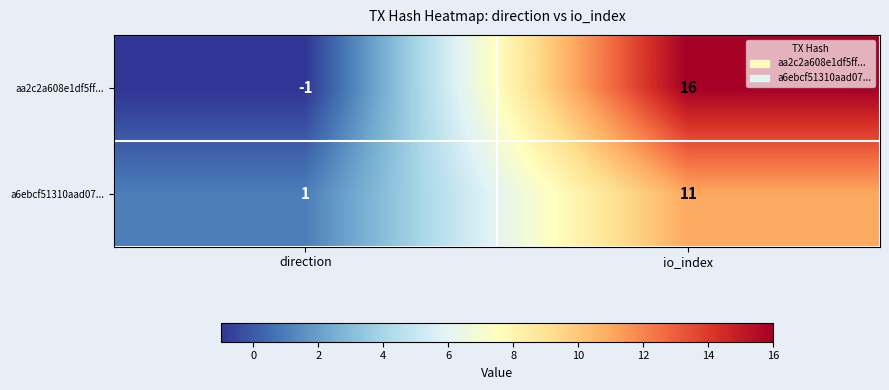

List the series in order of their overall mean, lowest first.

a6ebcf51310aad07..., aa2c2a608e1df5ff...